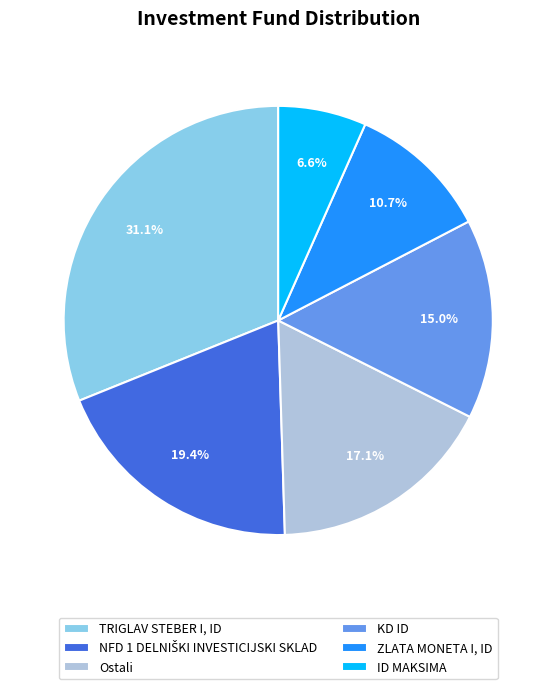

Between Ostali and KD ID, which is larger?

Ostali